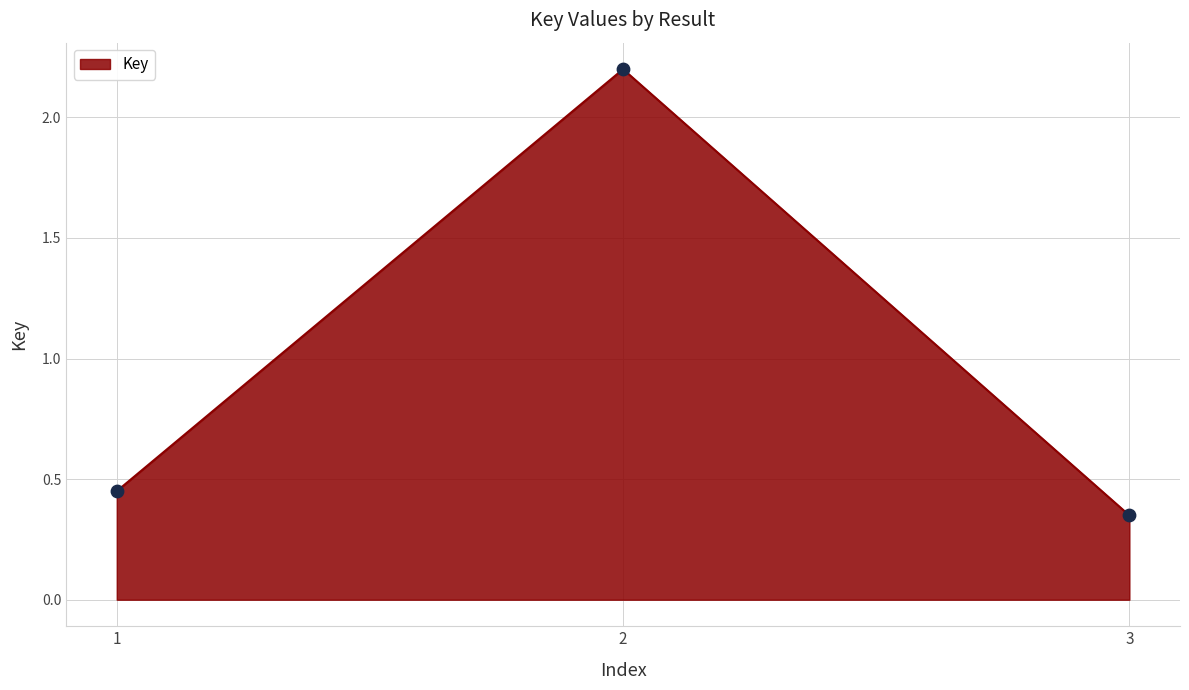

Between 2 and 3, which is larger?

2